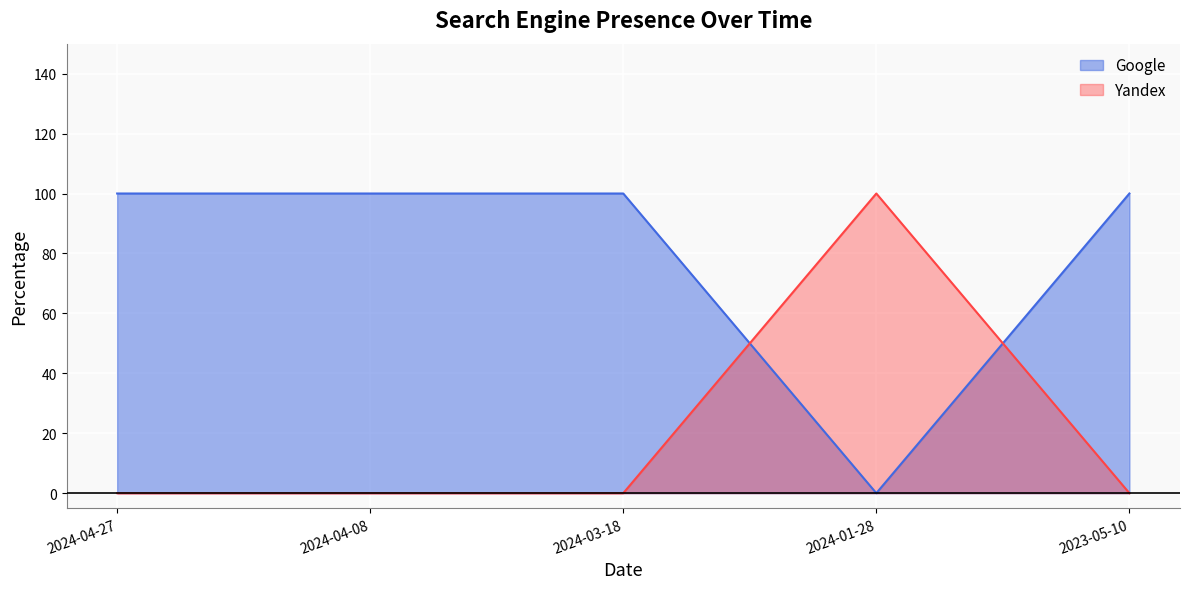

Which series ends up on top after the final intersection of Yandex and Google?

Google